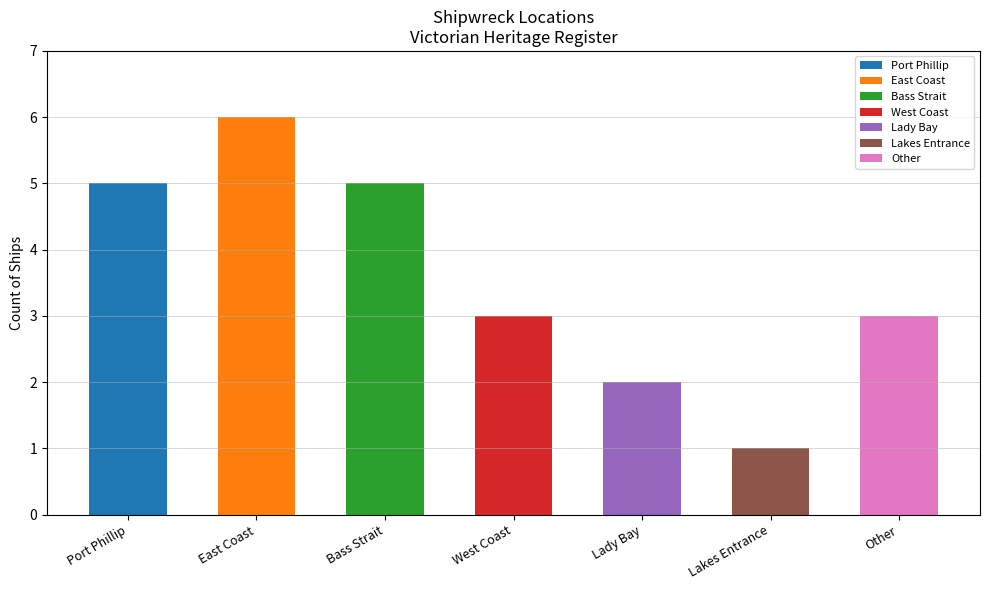

What is the approximate value at Bass Strait?

5